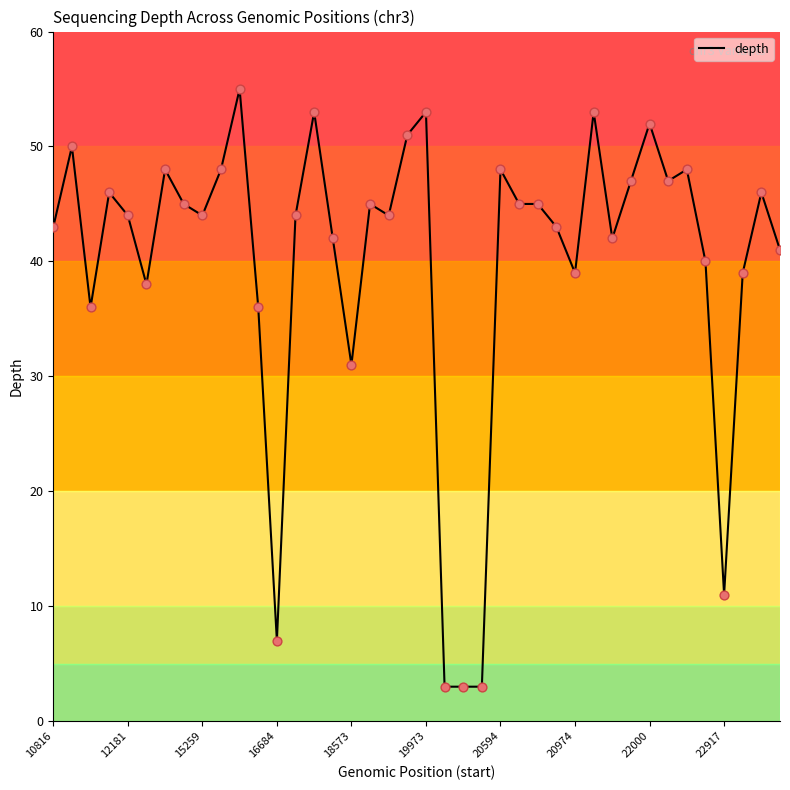

What is the minimum value shown in the chart?

3